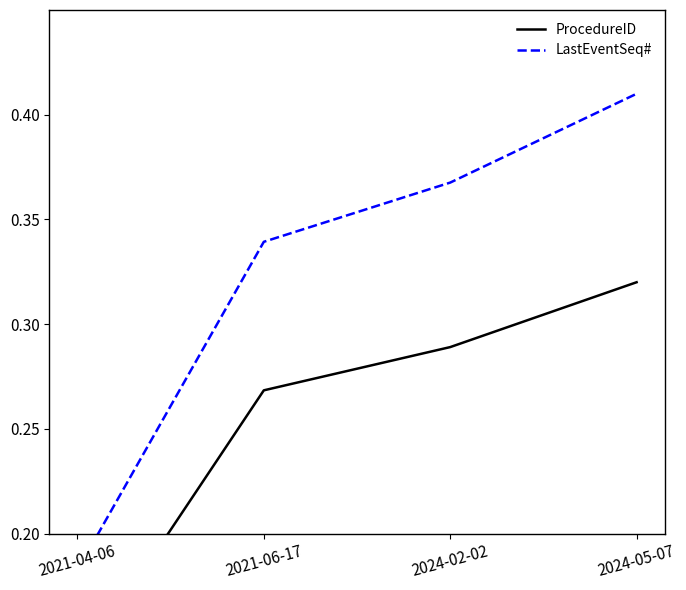

Reading right to left, list all the values displayed in this chart.

ProcedureID: 2024-05-07=0.3	2024-02-02=0.3	2021-06-17=0.3	2021-04-06=0.1
LastEventSeq#: 2024-05-07=0.4	2024-02-02=0.4	2021-06-17=0.3	2021-04-06=0.2